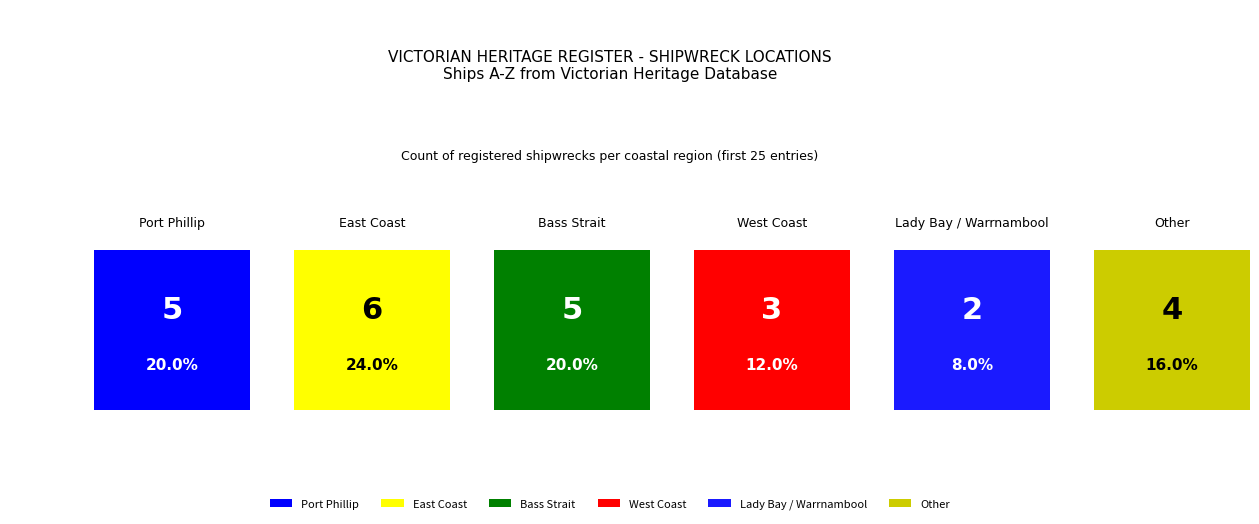

How many values exceed 5?

1